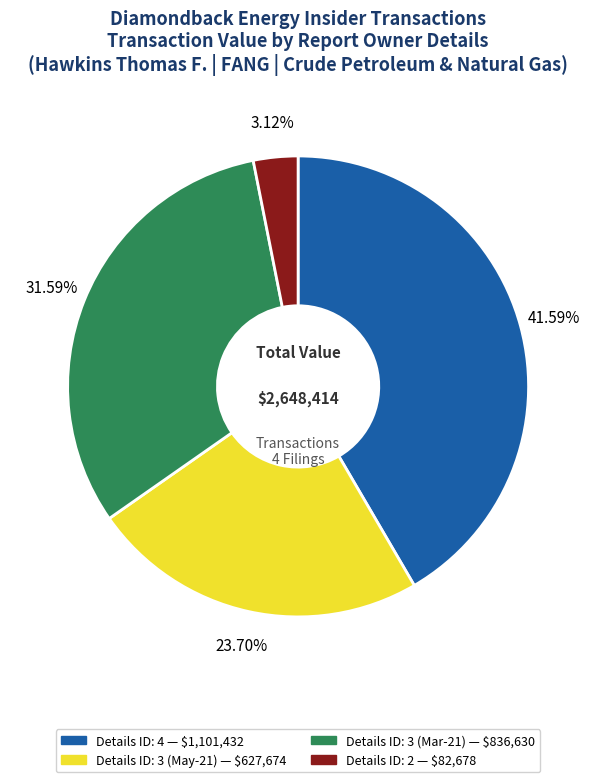

Is there a majority slice in this chart?

No